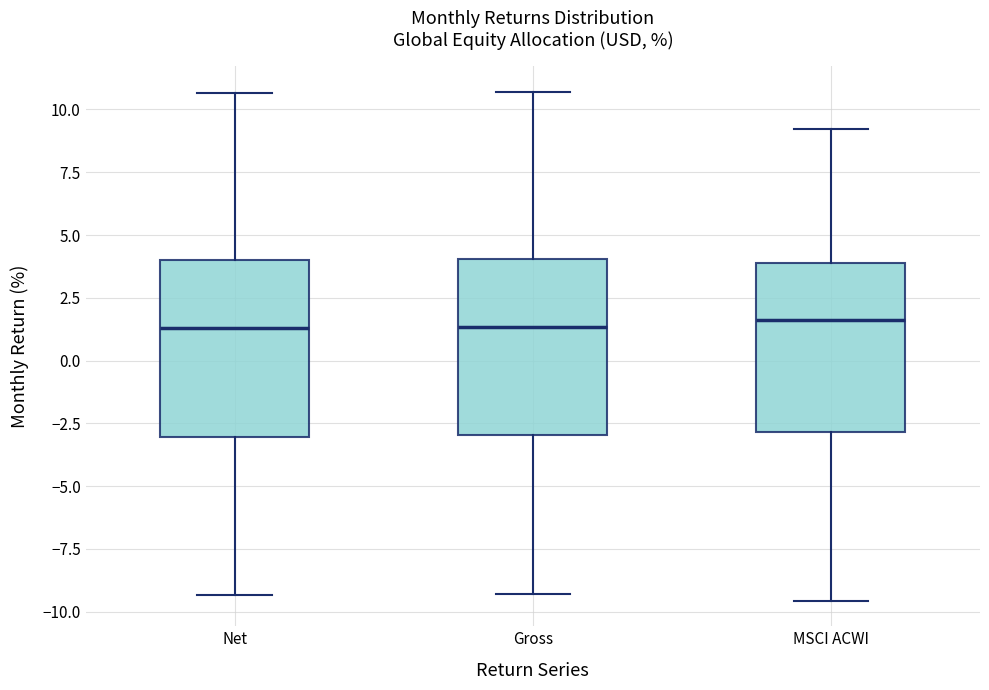

Reading left to right, read every box against the y-axis: the position of its median line, the range the box covers, and the ends of its whiskers. The values are not printed on the chart, so give them approximately, as read against the axis.

Net: median 1.5, box -3.0 to 4.0, whiskers -9.5 to 10.5
Gross: median 1.5, box -3.0 to 4.0, whiskers -9.5 to 10.5
MSCI ACWI: median 1.5, box -3.0 to 4.0, whiskers -9.5 to 9.0